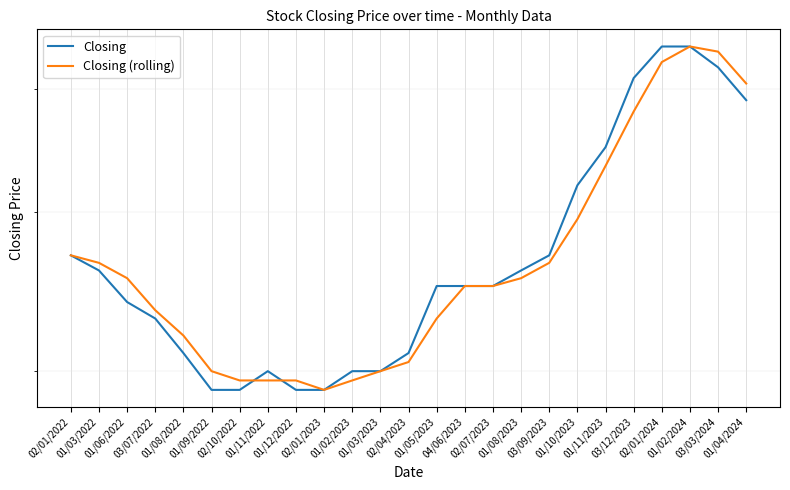

Between 02/01/2023 and 03/03/2024, which series saw the biggest shift?

Closing (rolling)